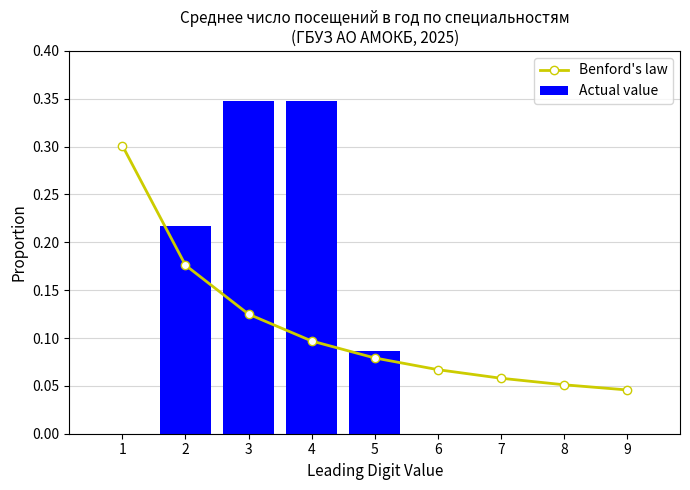

At 9, list the series in order from largest to smallest.

Benford's law, Actual value